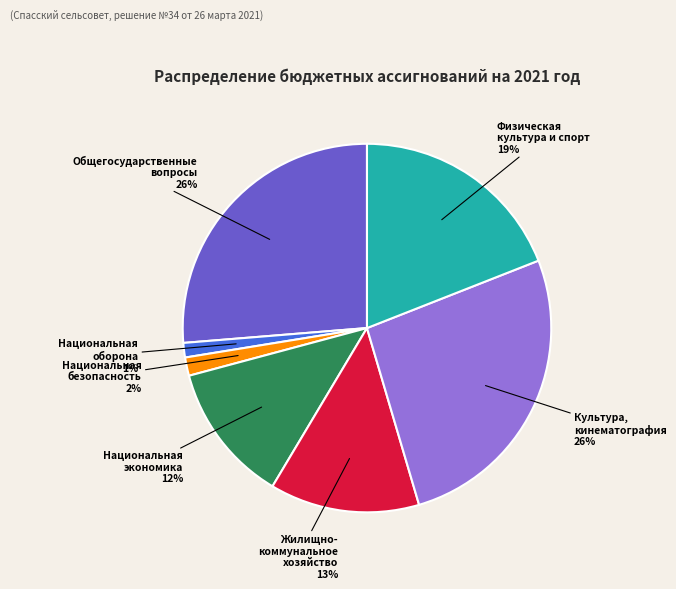

To the nearest percent, what is the difference between the Общегосударственные вопросы and Национальная экономика slice percentages?

14%